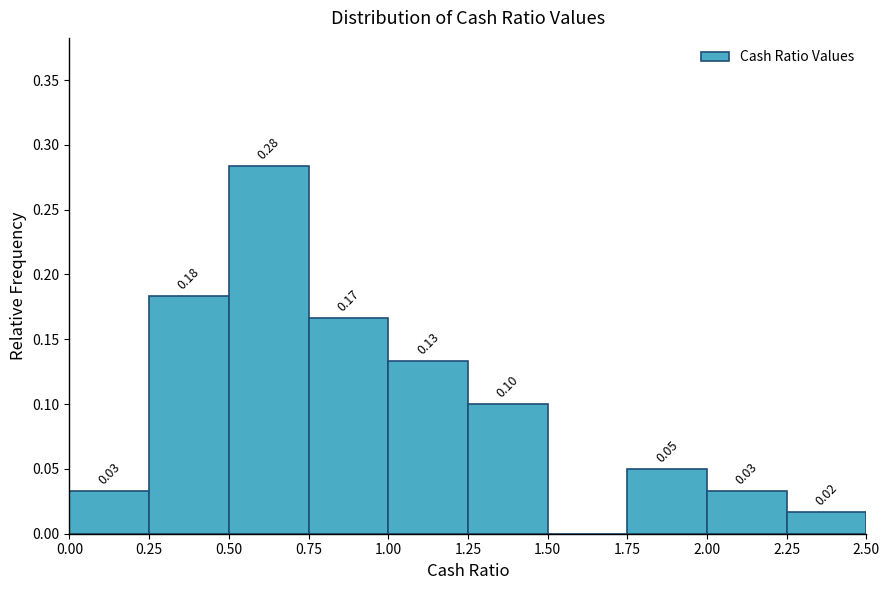

Which range on the x-axis has the tallest bar?

0.50 to 0.75